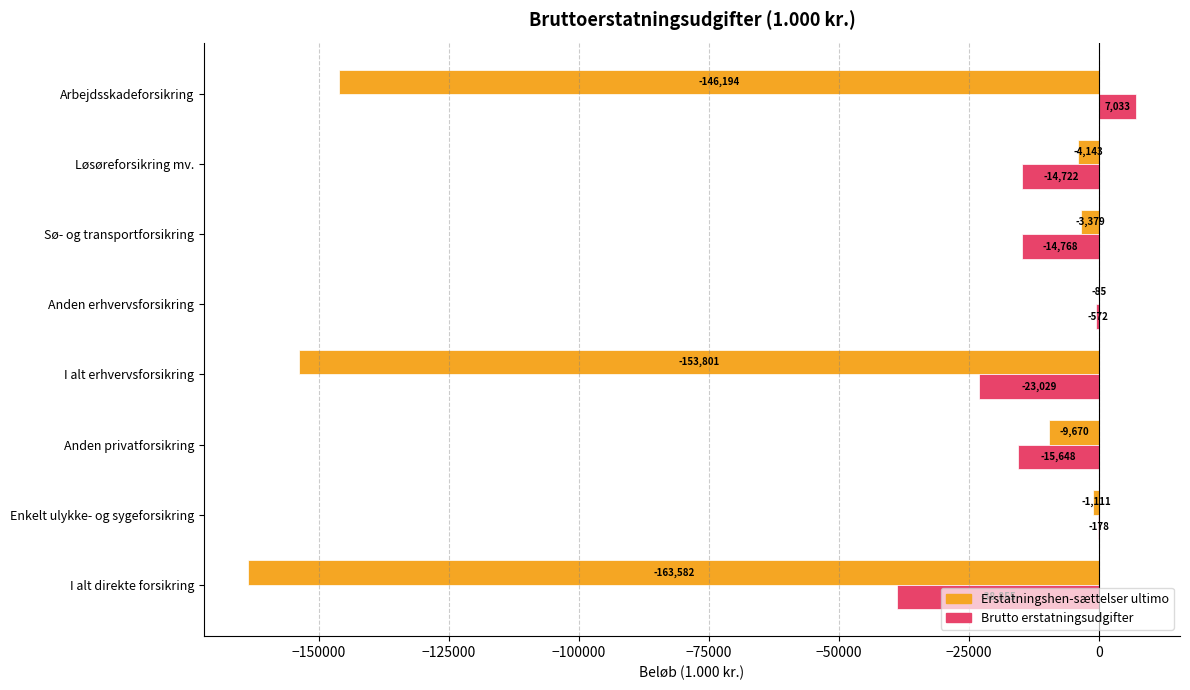

What is the total value across all series at Sø- og transportforsikring?

-18147